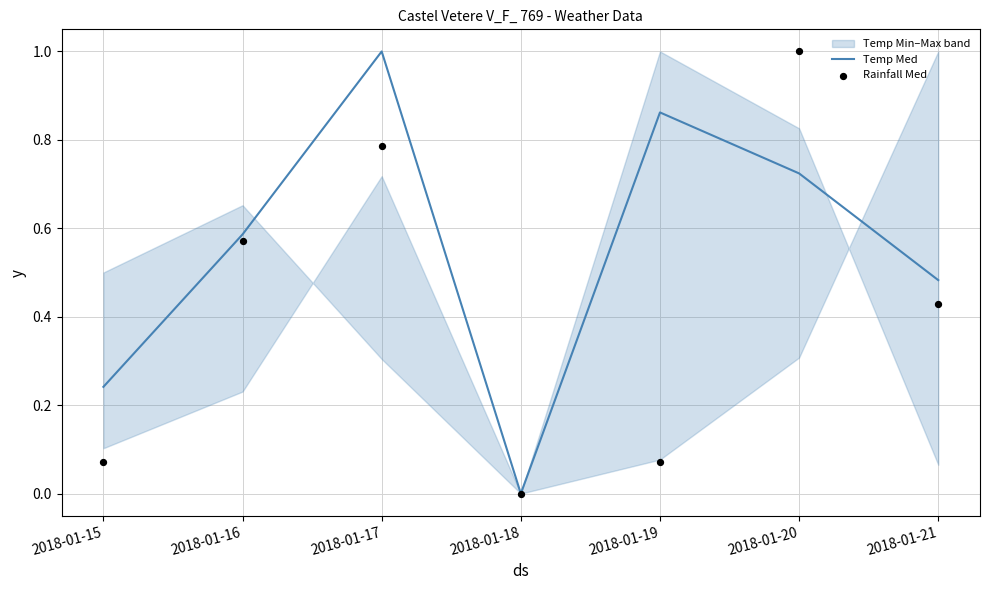

Which series reaches the maximum Y coordinate?

Temp Med